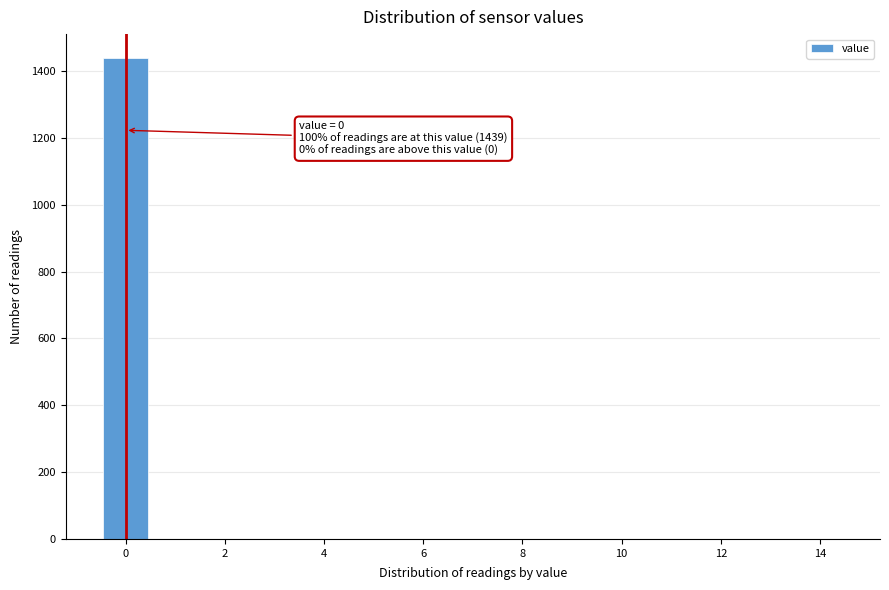

Which range on the x-axis has the tallest bar?

-0.5 to 0.5